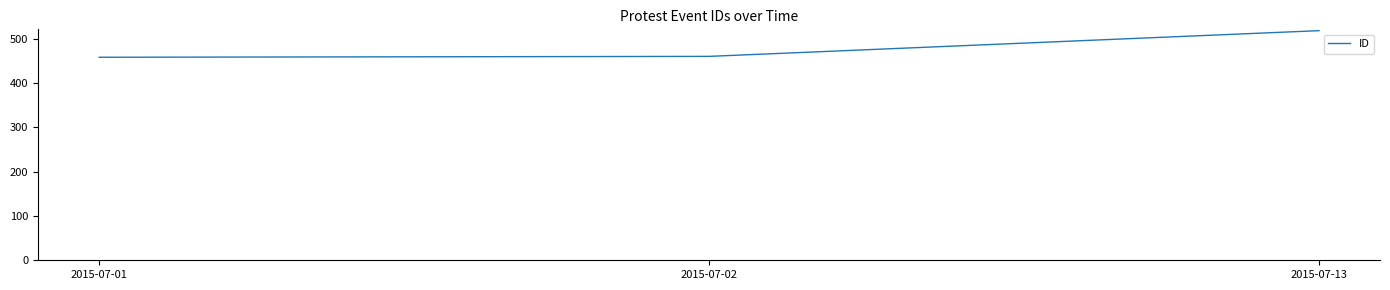

How many values are below 460?

1